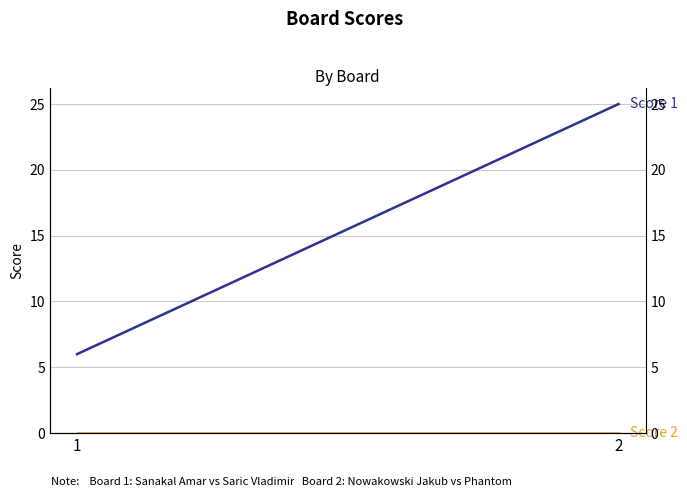

Rank the series by their maximum value, from highest to lowest.

Score 1, Score 2